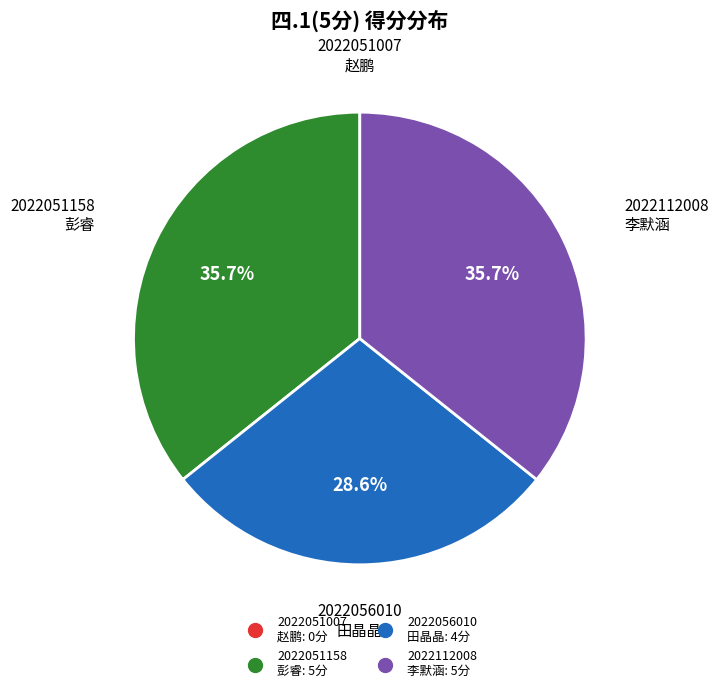

How much of the chart is everything except 2022056010 田晶晶?

71.4%